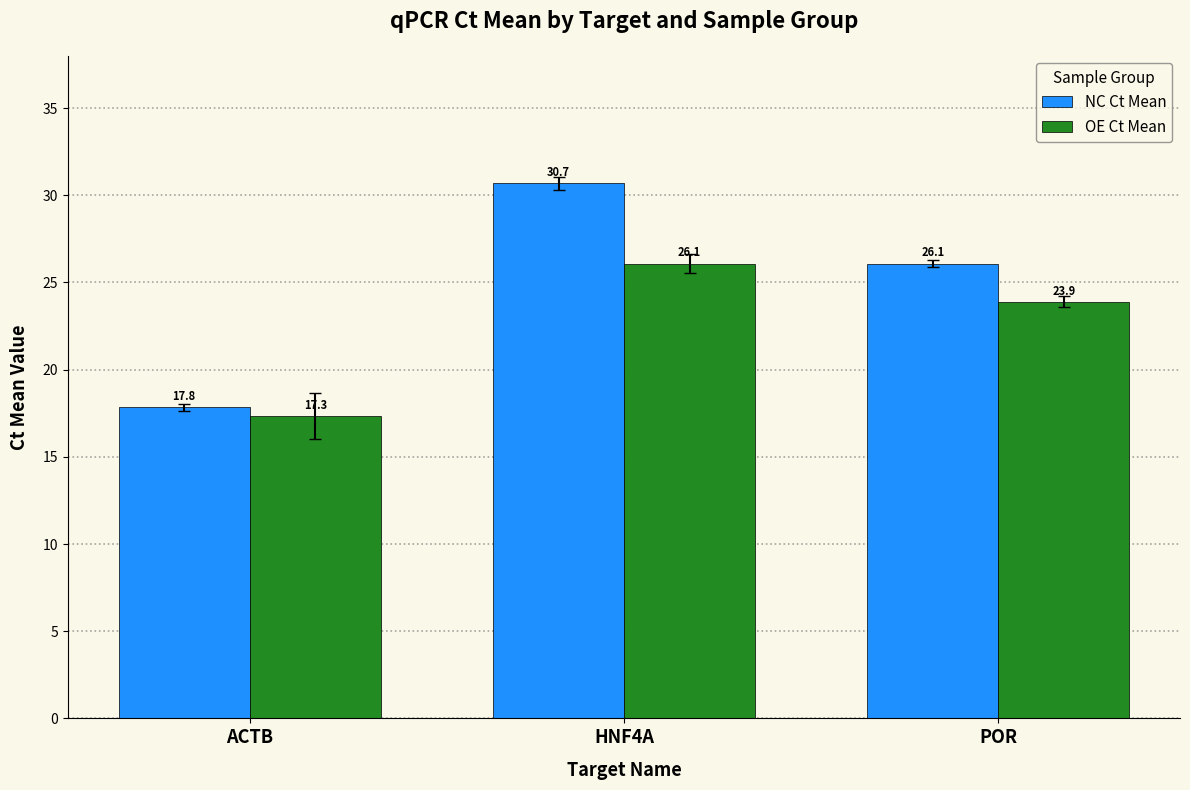

What is the approximate value of OE Ct Mean at ACTB?

17.3